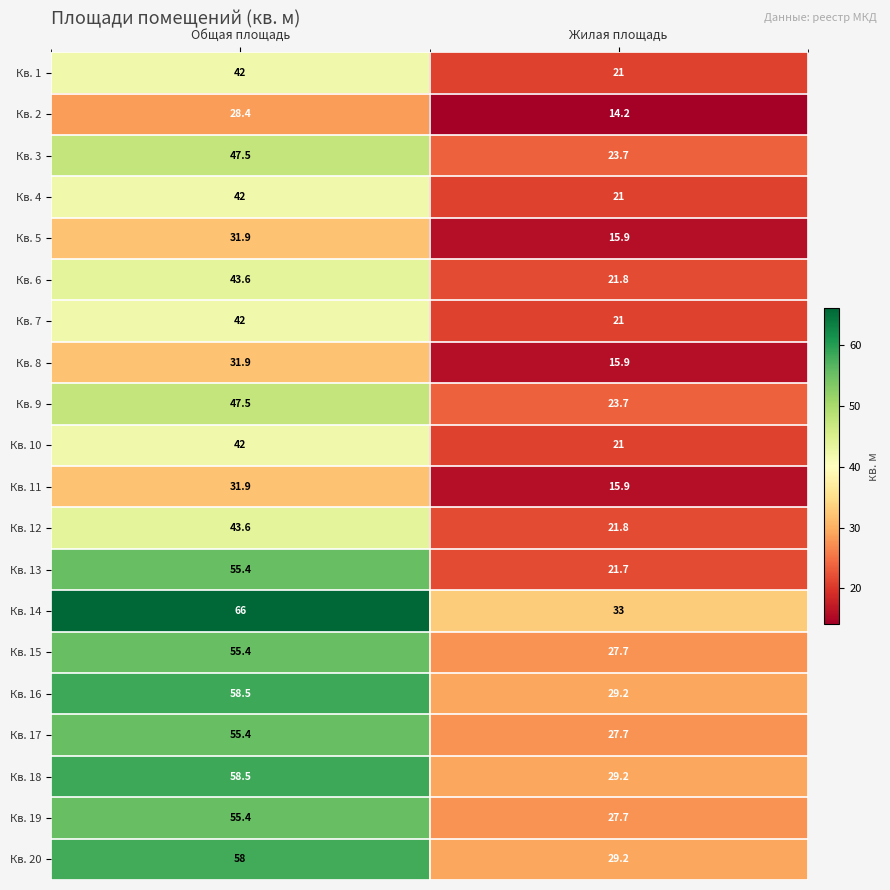

Read the Кв. 15 value at Жилая площадь.

27.7